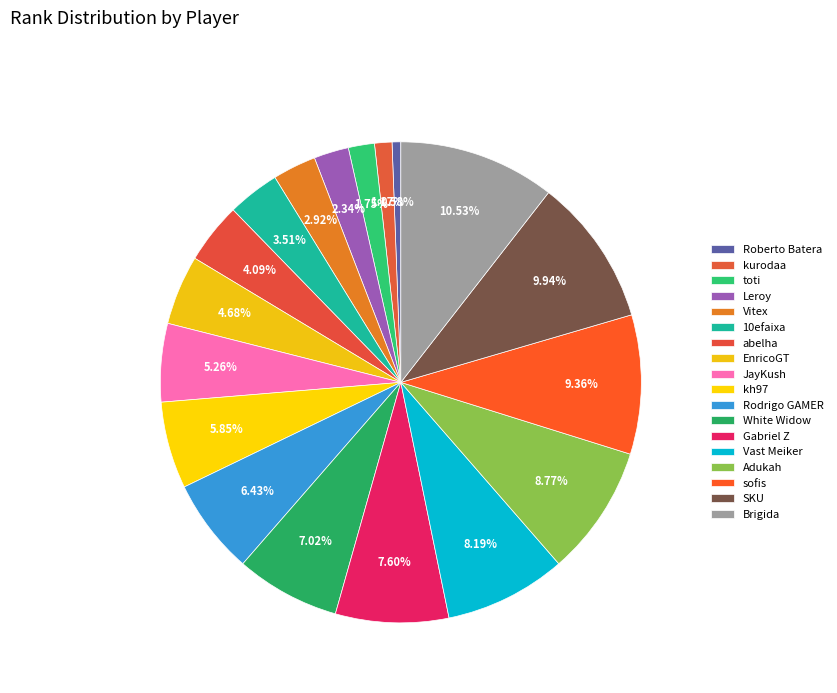

Count the number of slices in the pie.

18